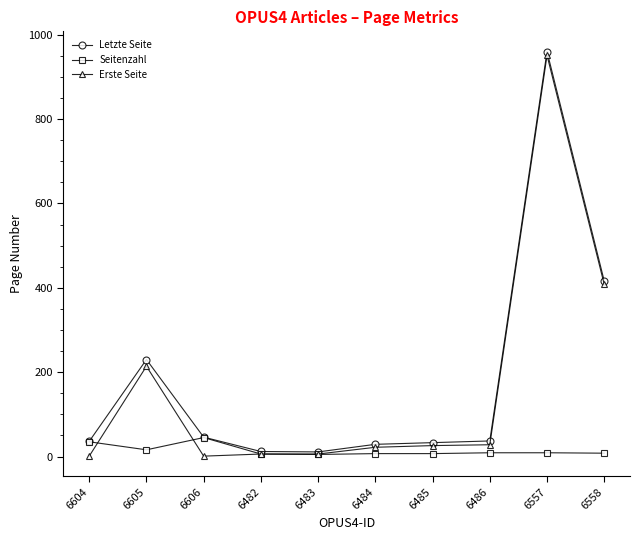

Where is Letzte Seite nearest to the value 485?

6558